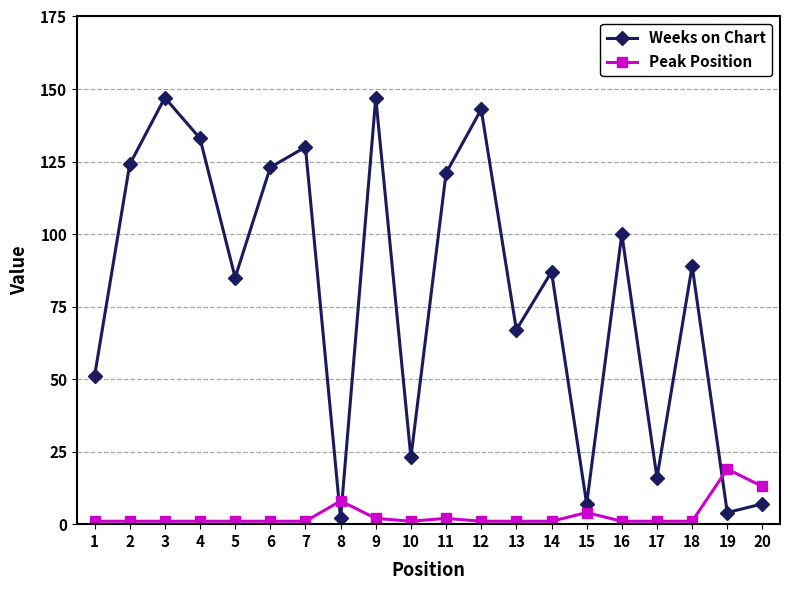

How many lines are shown in the chart?

2